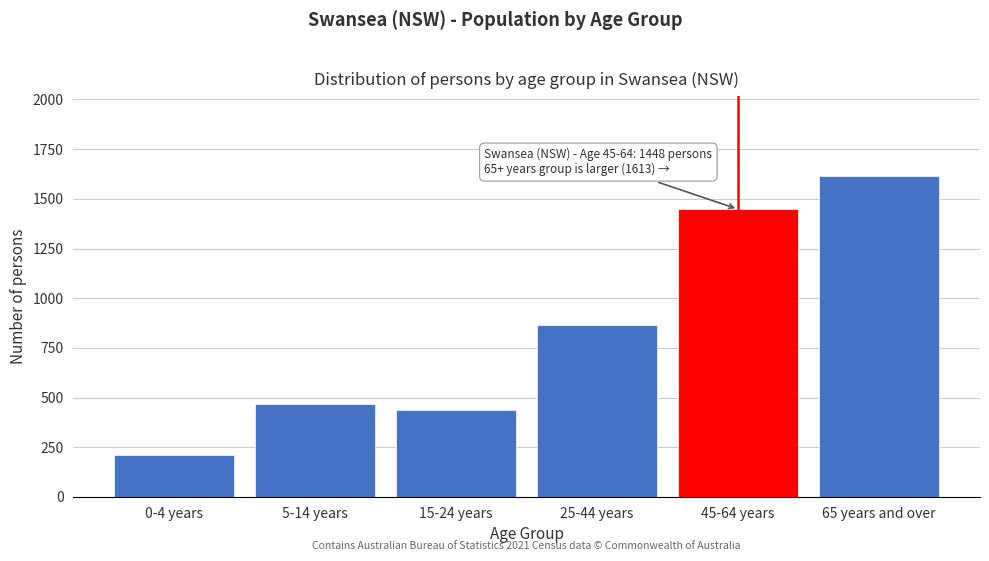

Reading left to right, what are all the values shown in this chart?

213	467	436	867	1448	1613